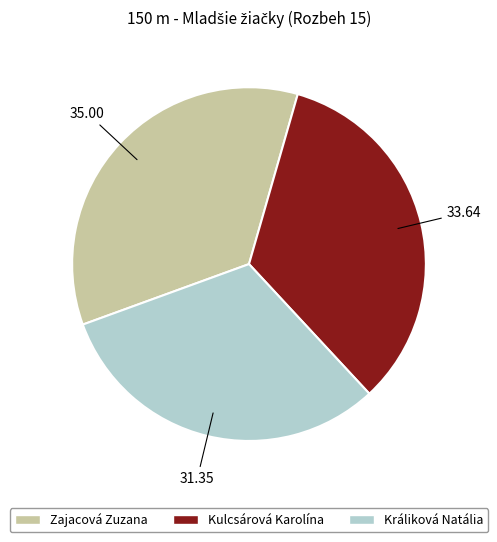

Which category has the smallest portion of the pie?

Králiková Natália